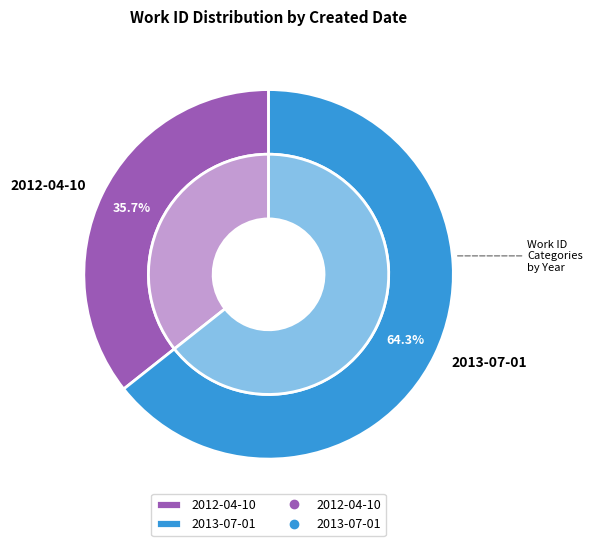

How much of the chart is everything except 2013-07-01?

35.7%